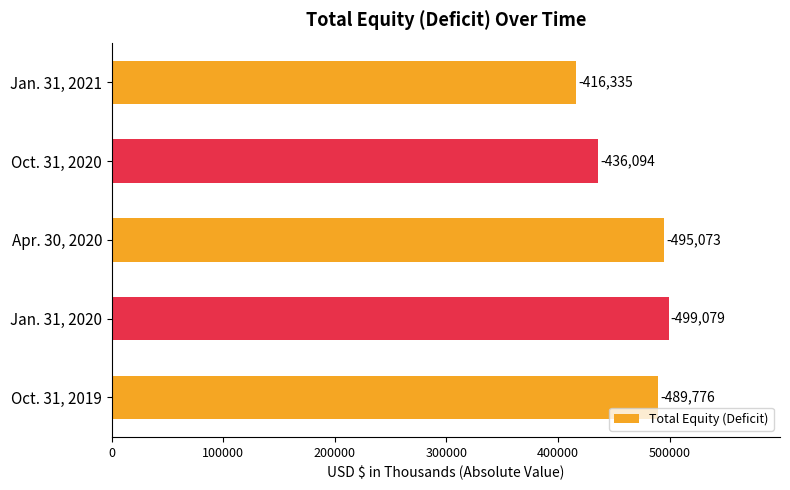

Are the bars grouped side by side (vs. stacked)?

No